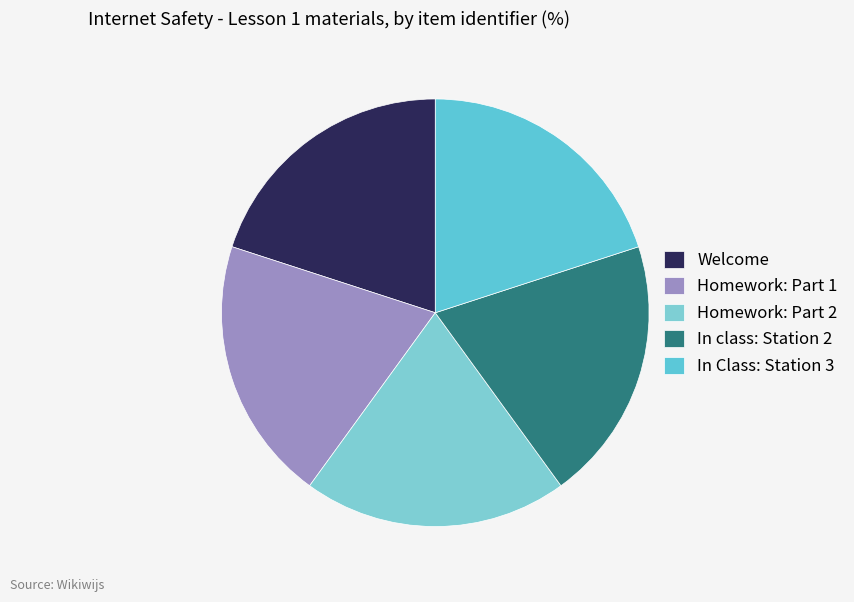

Count the number of slices in the pie.

5